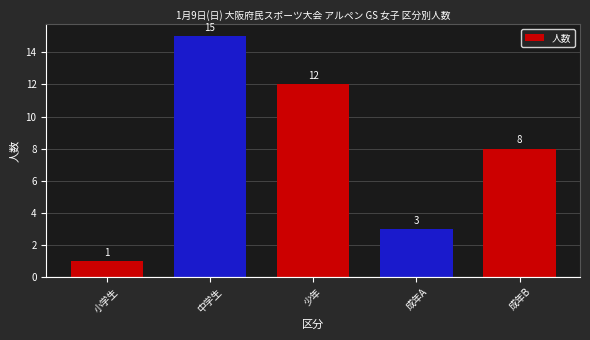

How many values are between 3 and 12?

3